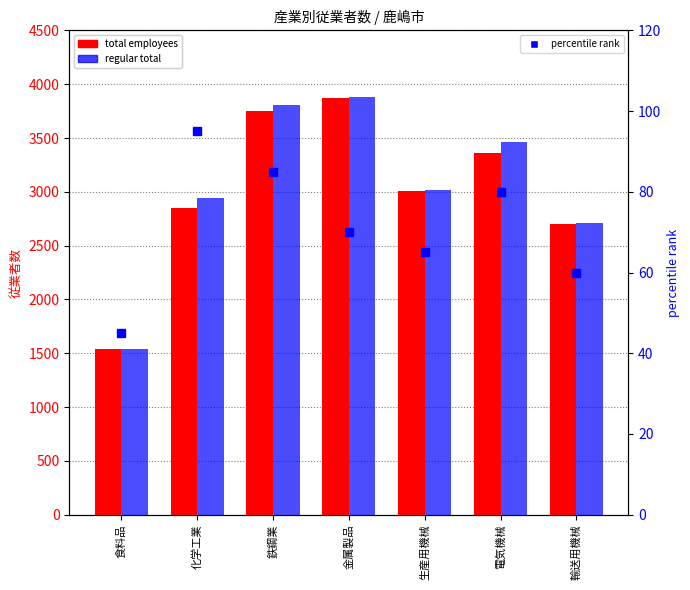

Which series changed the most between 食料品 and 輸送用機械?

total employees